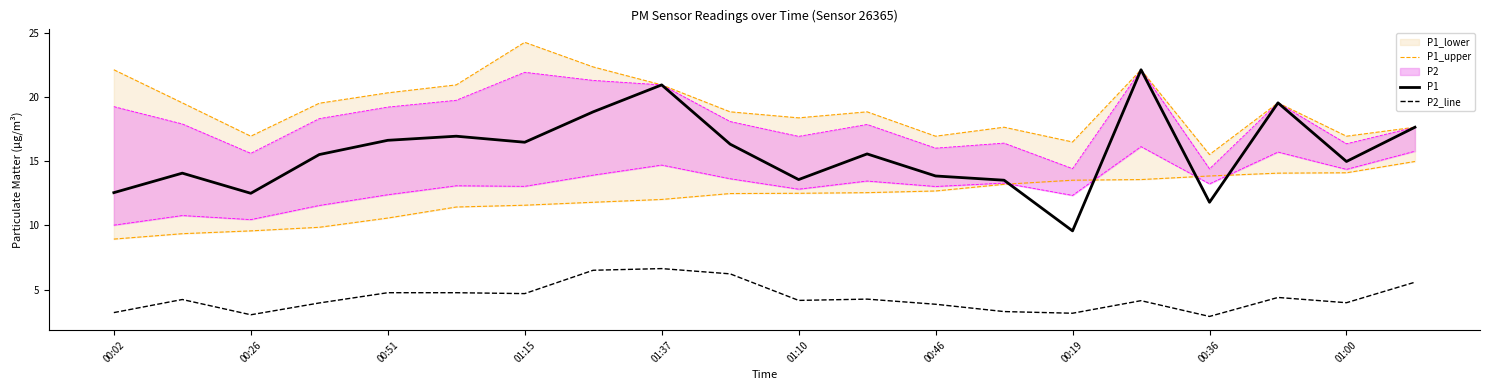

How many lines are shown in the chart?

3